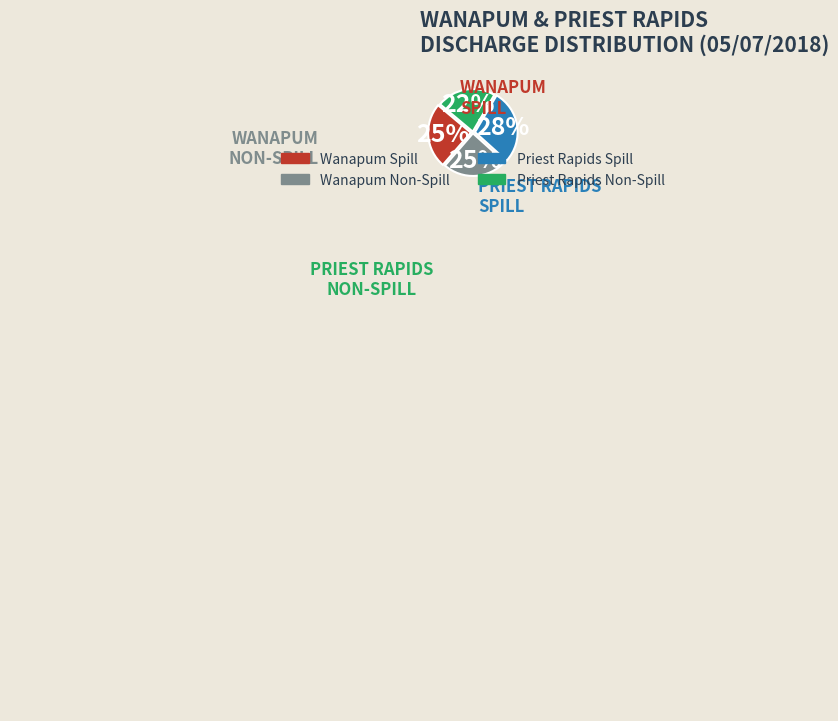

Does any single category account for the majority?

No